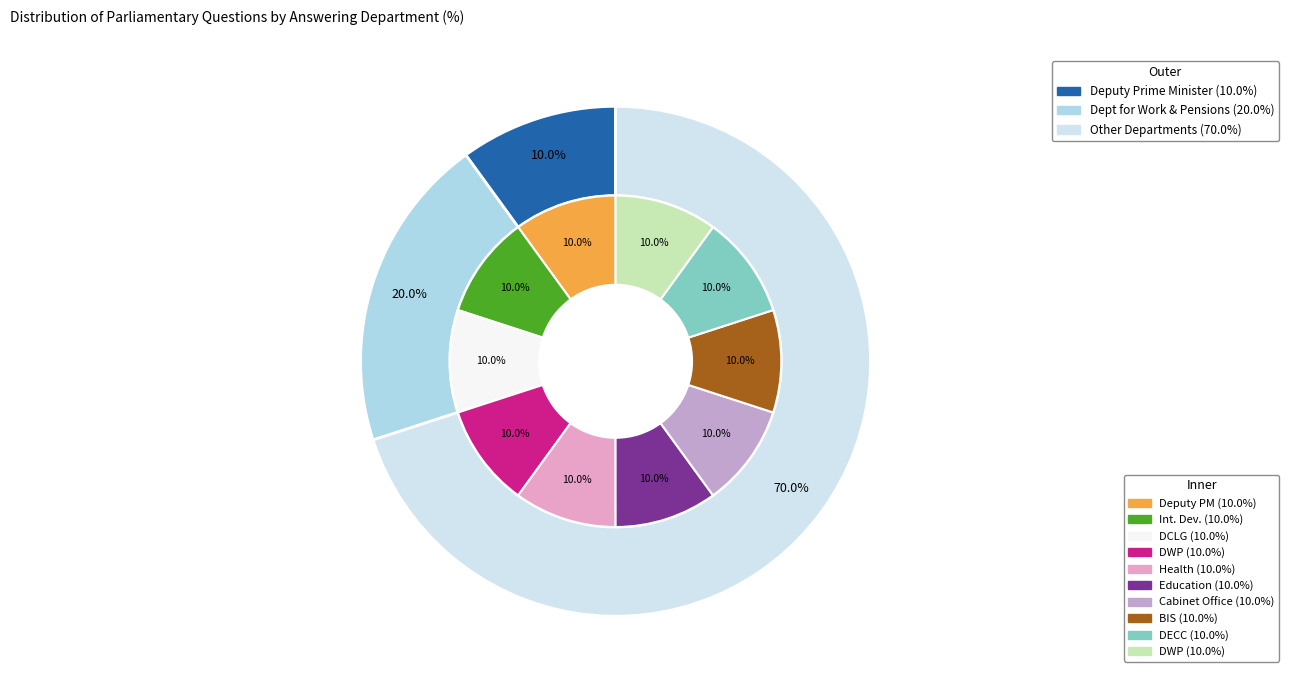

Which has a higher value, Deputy Prime Minister or International Development?

International Development